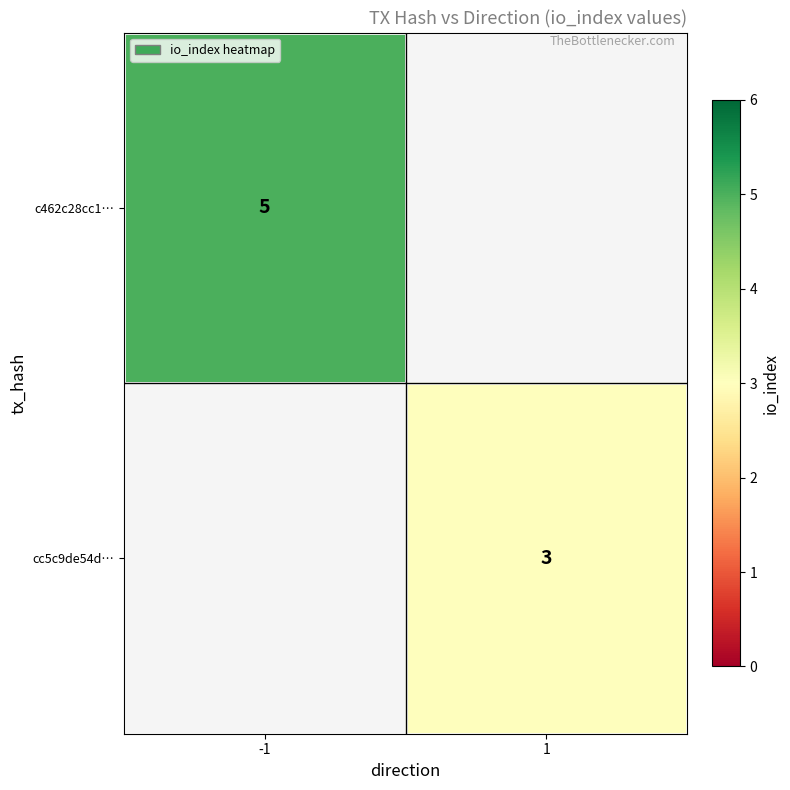

The value of c462c28cc1… at -1 is 5. True or false?

True